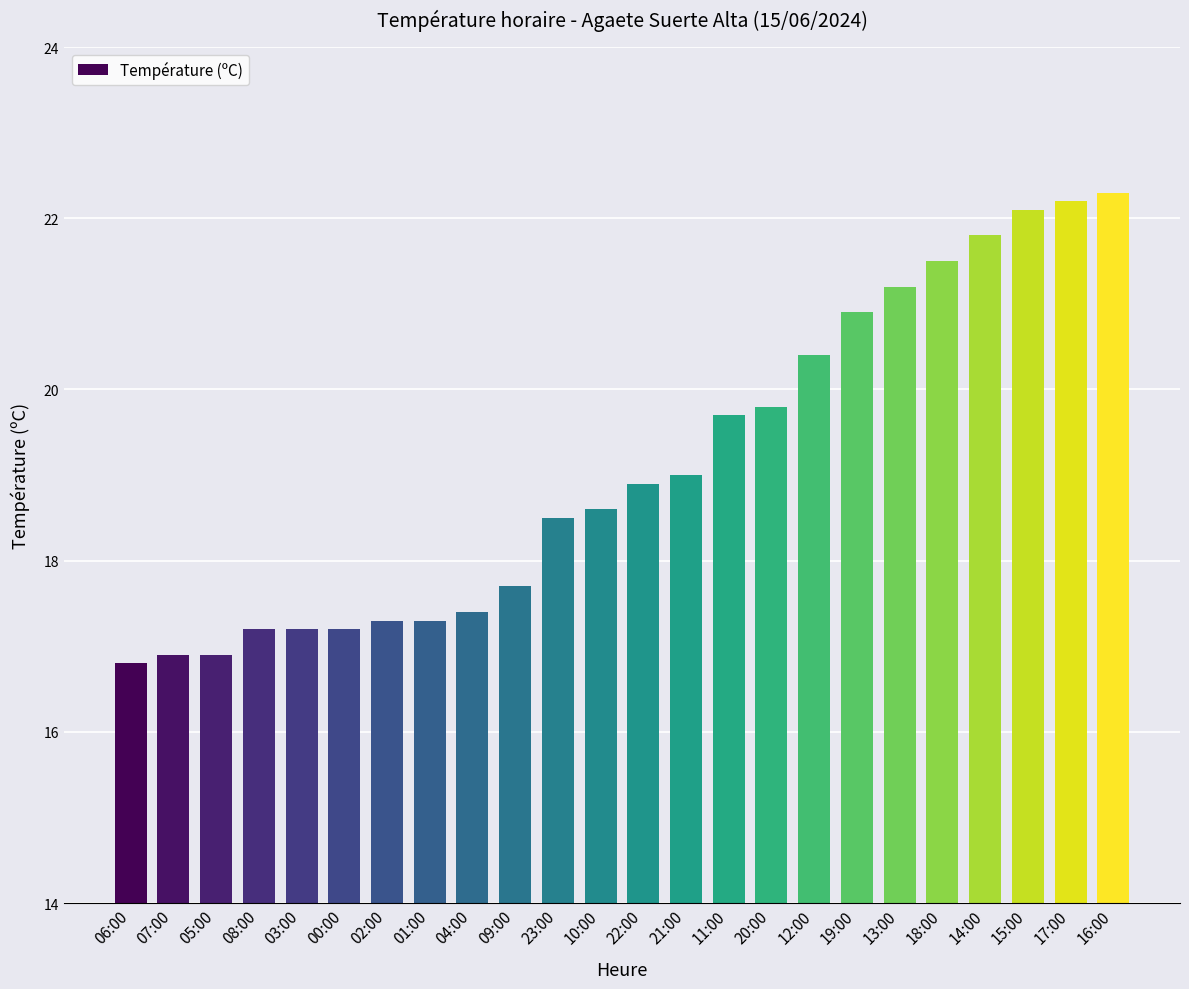

What is the sum of the values at 23:00 and 12:00?

38.9